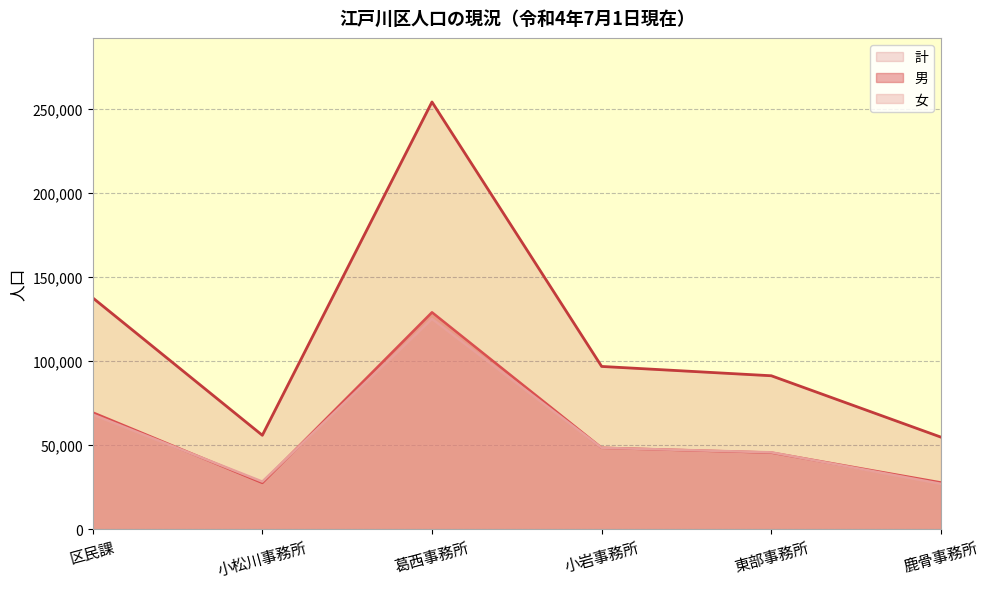

What is the total value across all series at 葛西事務所?

507804